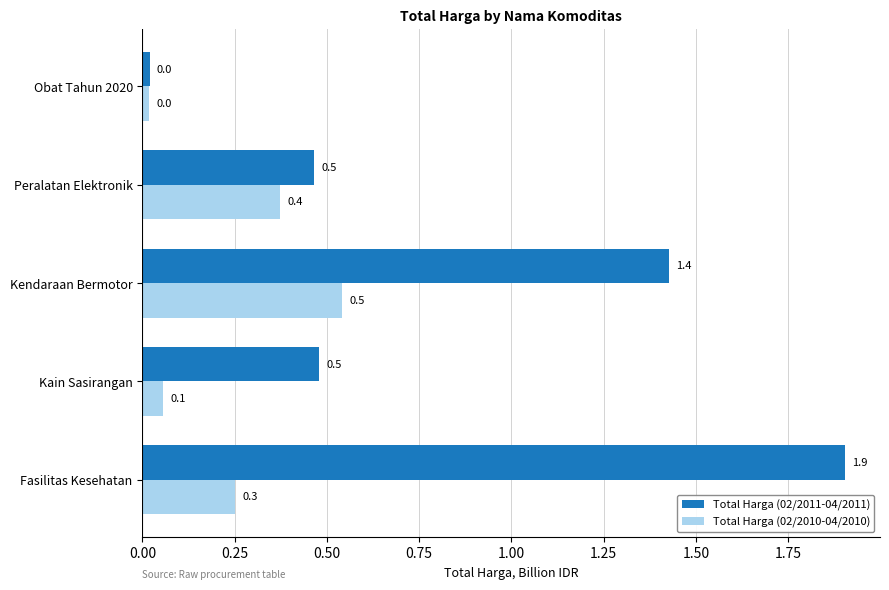

What are all the series names shown in the legend?

Total Harga (02/2011-04/2011), Total Harga (02/2010-04/2010)